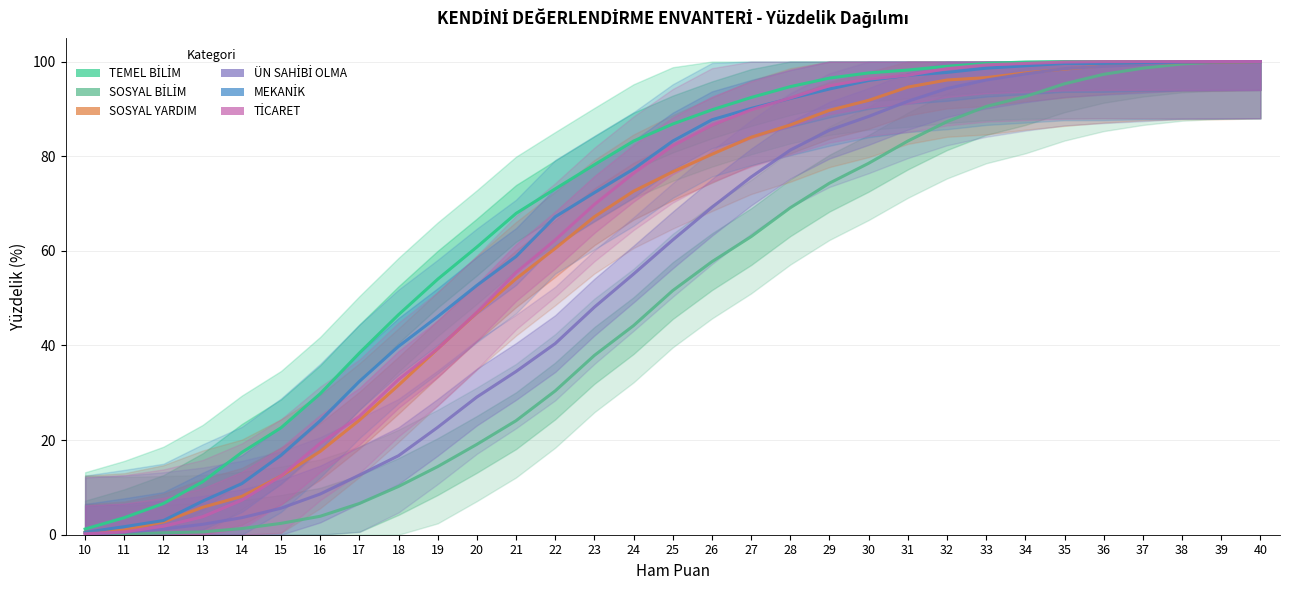

What is the total value across all series at 35?

591.7